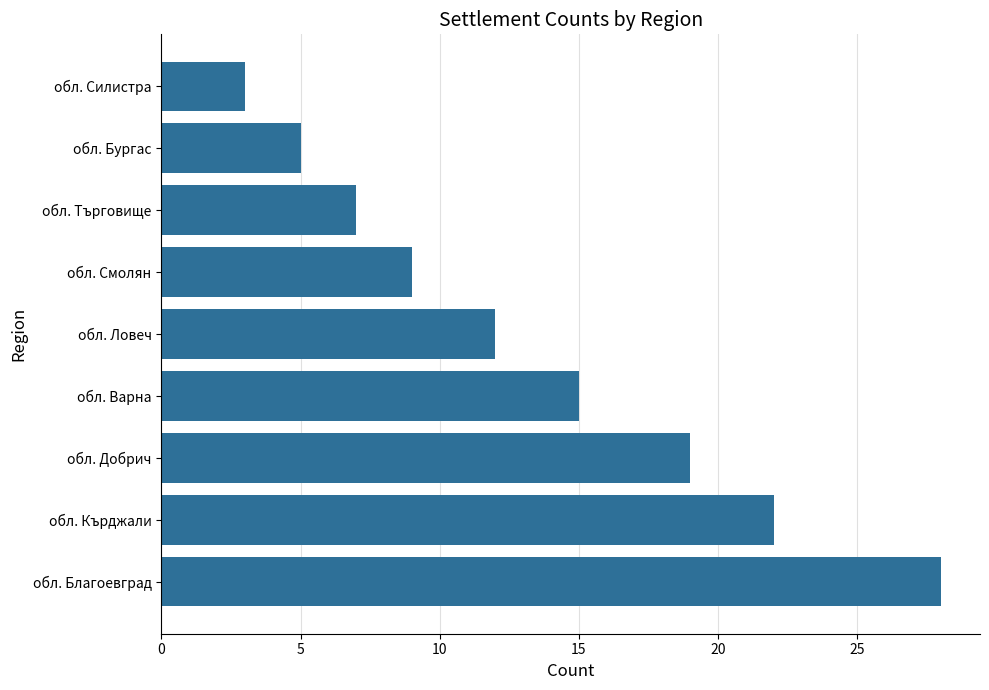

List the labels in order of value, largest first.

обл. Благоевград, обл. Кърджали, обл. Добрич, обл. Варна, обл. Ловеч, обл. Смолян, обл. Търговище, обл. Бургас, обл. Силистра